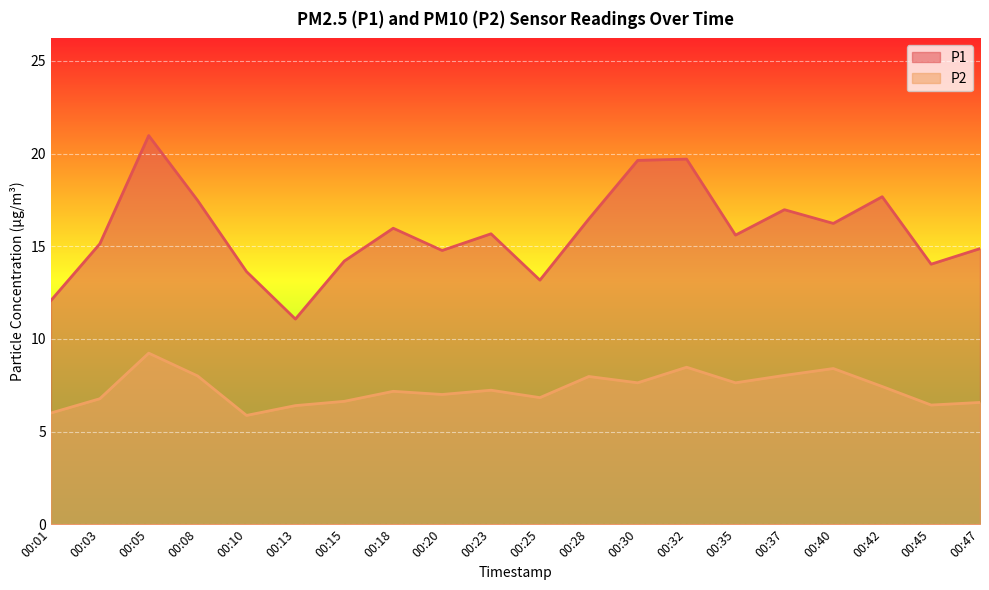

How many lines are shown in the chart?

2